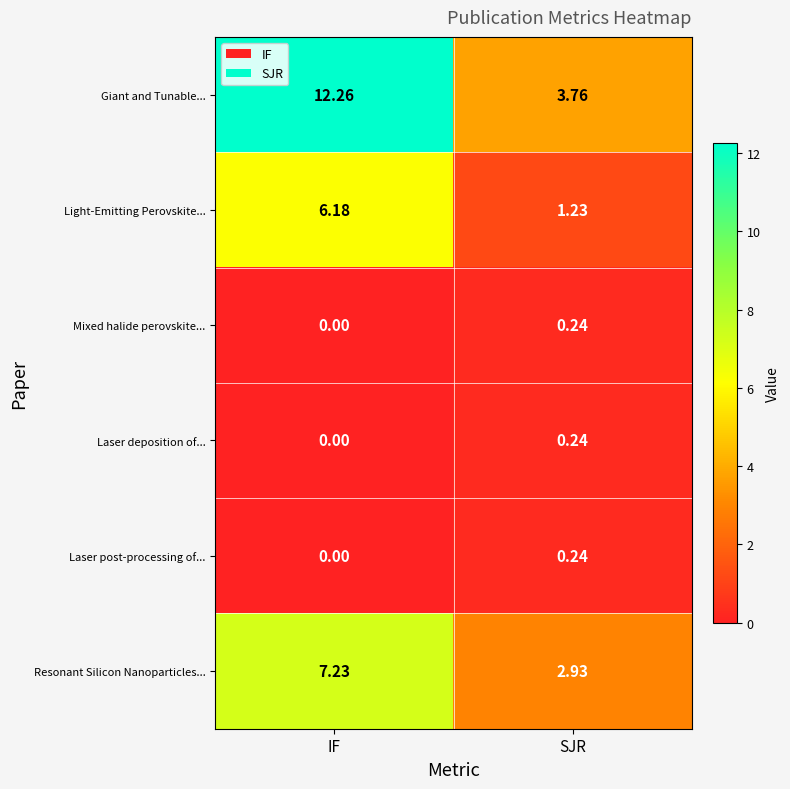

Which series changed the most between IF and SJR?

Giant and Tunable...